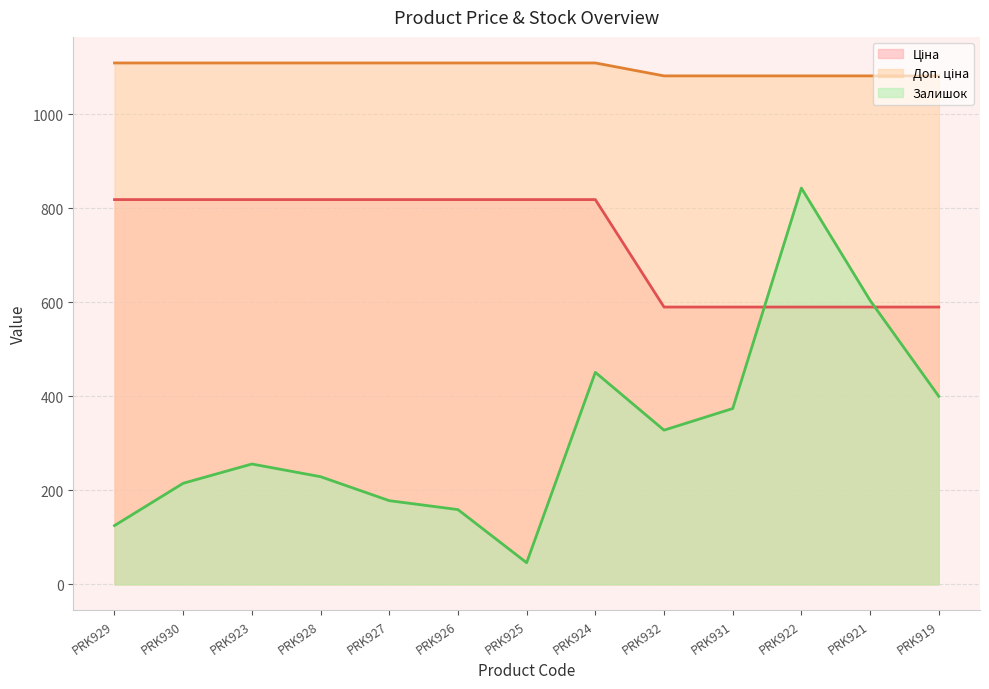

What is the label of the 11th point from the right?

PRK923